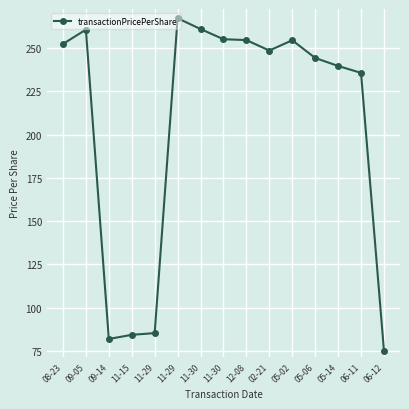

Does the chart have visible grid lines?

Yes